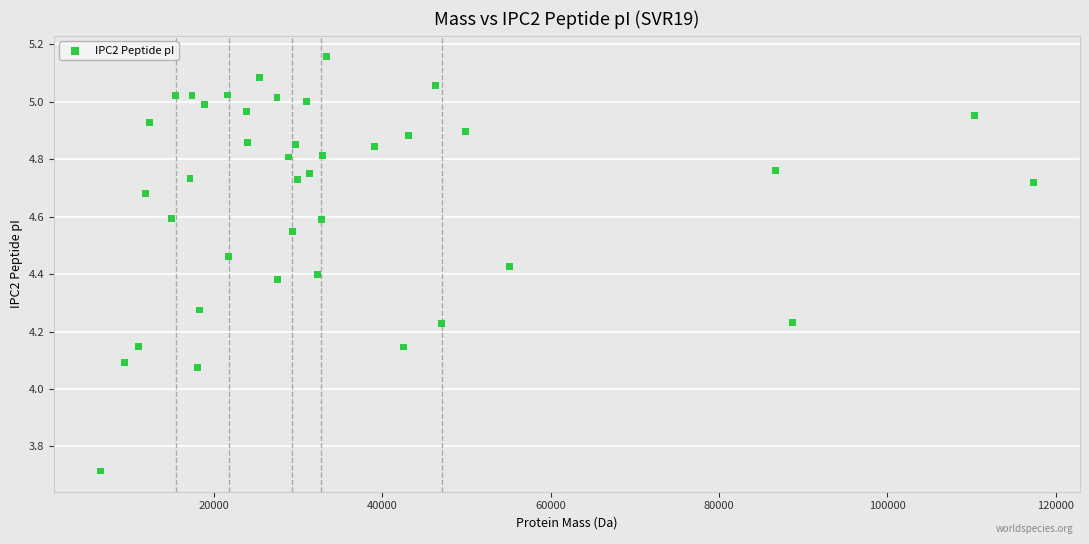

What is the range of Y values (max minus min)?

1.4